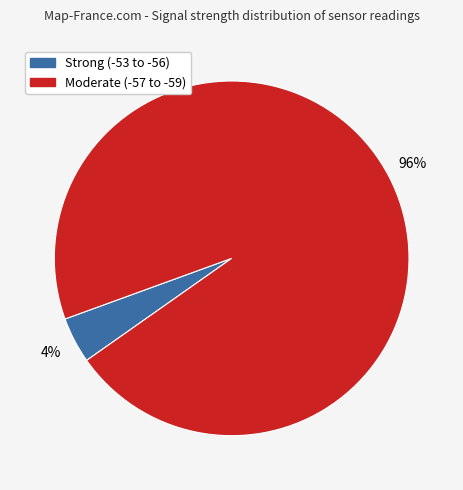

To the nearest percent, what is the average slice percentage?

50%